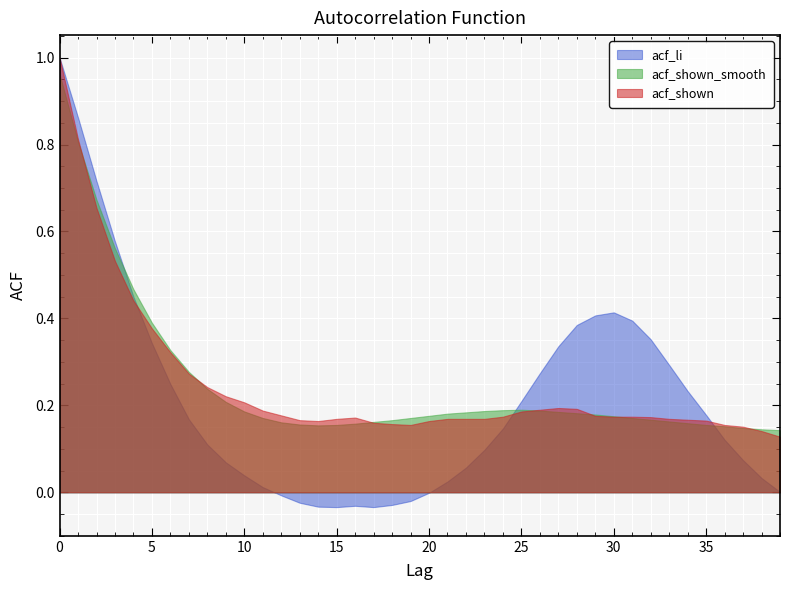

What is the average value of the acf_shown series?

0.2